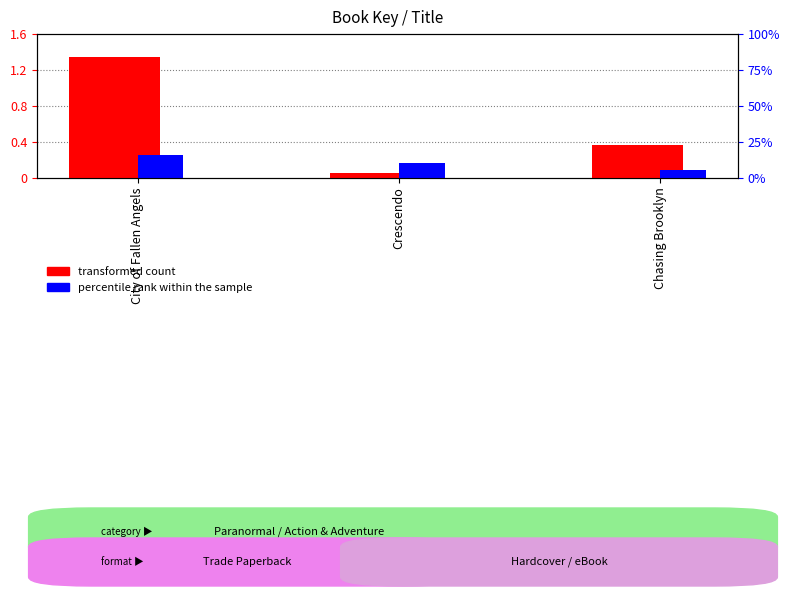

Is it true that percentile rank within the sample equals 0.2 at Crescendo?

True